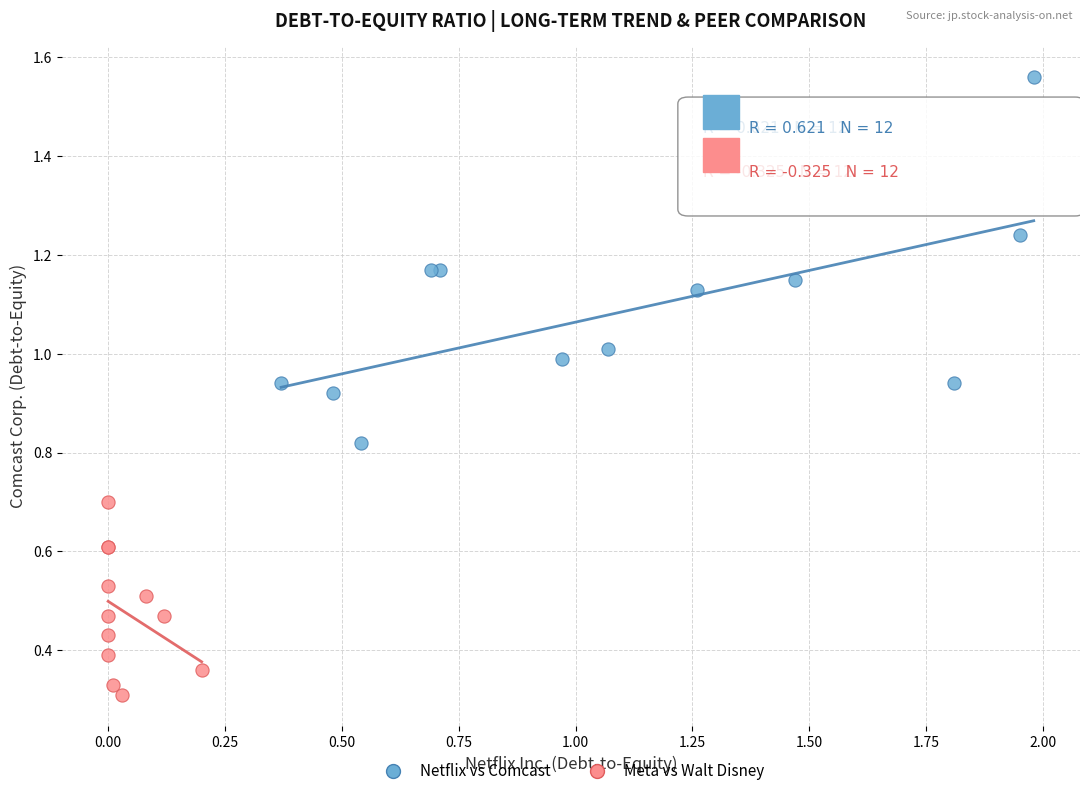

Which series reaches the minimum Y coordinate?

Meta vs Walt Disney